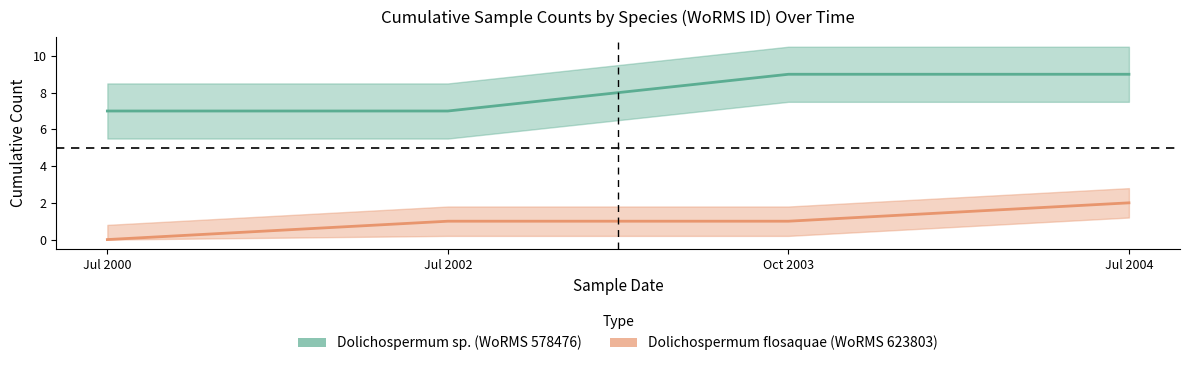

Reading left to right, transcribe all the data shown in this chart.

Dolichospermum sp. (WoRMS 578476): Jul 2000=7	Jul 2002=7	Oct 2003=9	Jul 2004=9
Dolichospermum flosaquae (WoRMS 623803): Jul 2000=0	Jul 2002=1	Oct 2003=1	Jul 2004=2